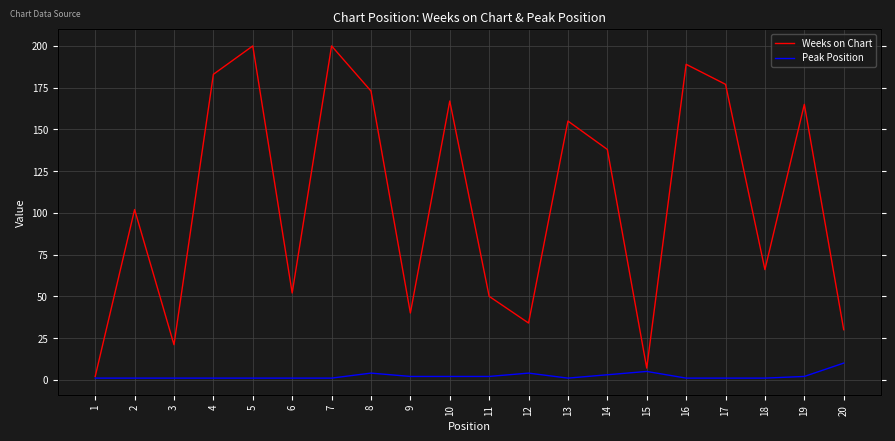

The Weeks on Chart series shows 22 at 6. True or false?

False